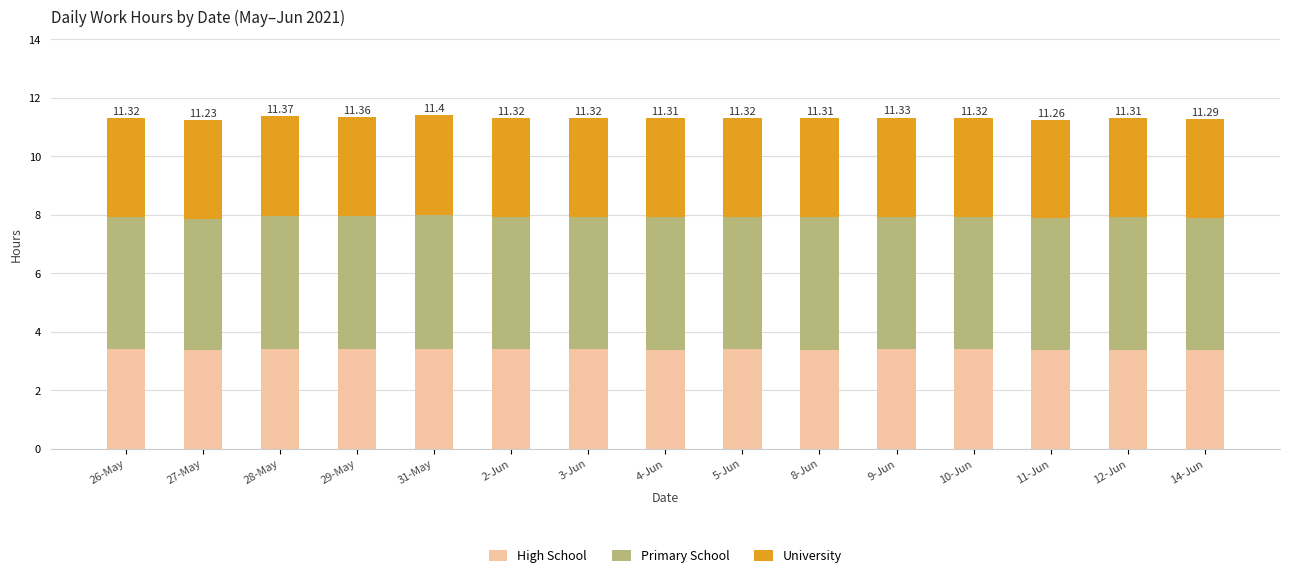

What is the average value of the High School series?

3.4